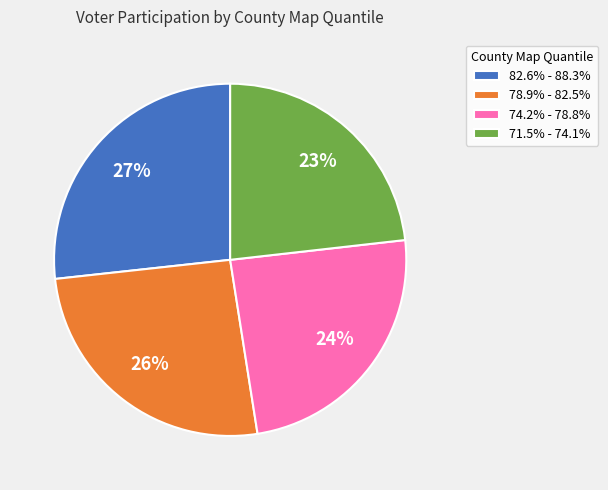

Is there a majority slice in this chart?

No